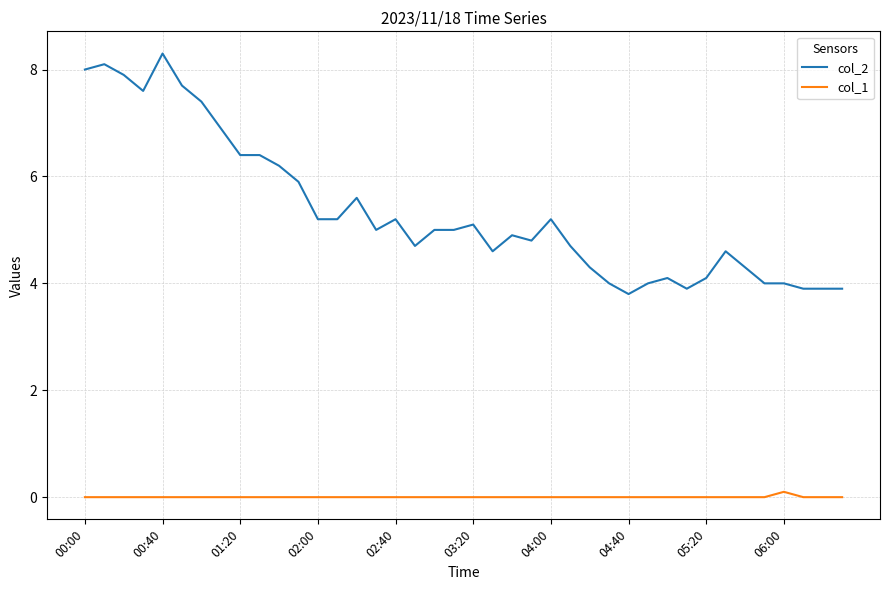

Does the chart display data point markers on the line(s)?

No